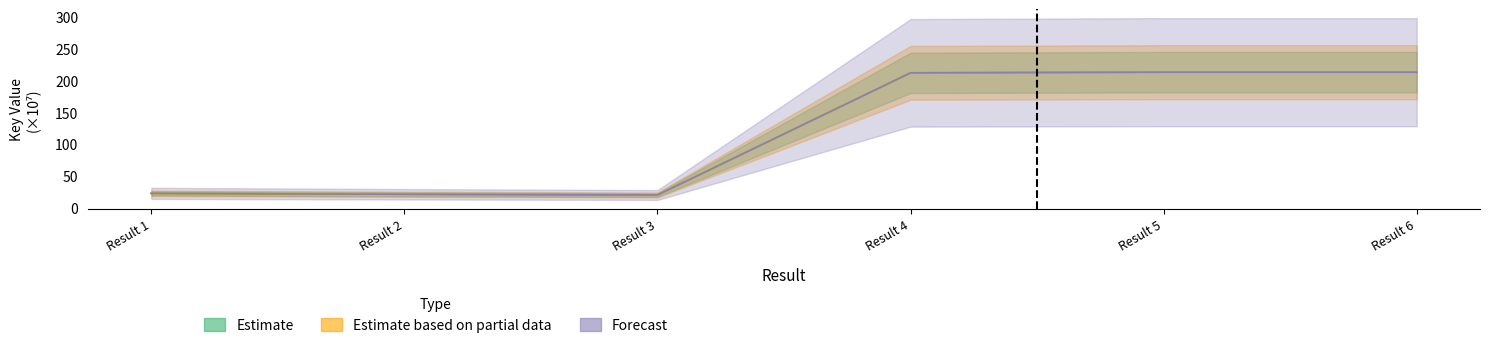

Which series has the largest total across all categories?

Estimate